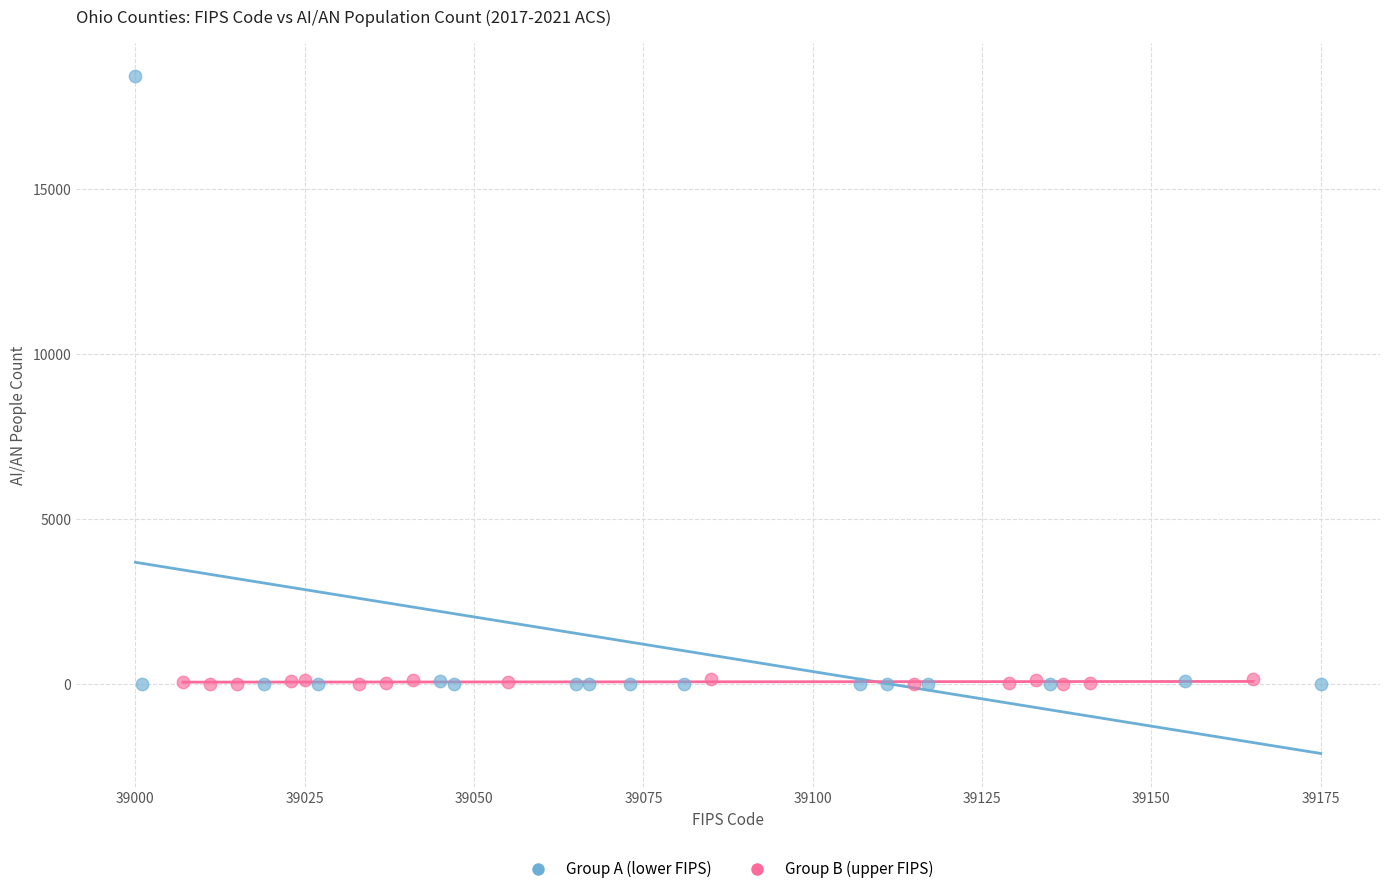

Which series has the largest Y range (max minus min)?

Group A (lower FIPS)